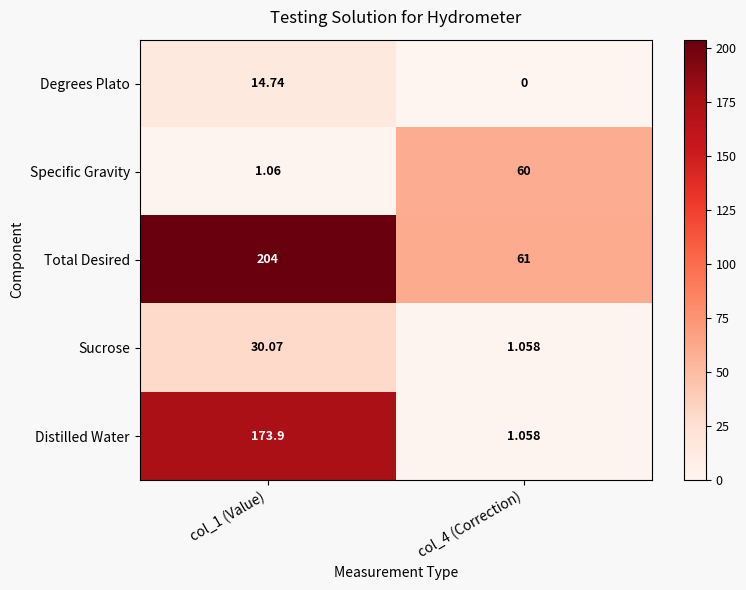

Which series has the largest total across all categories?

Total Desired